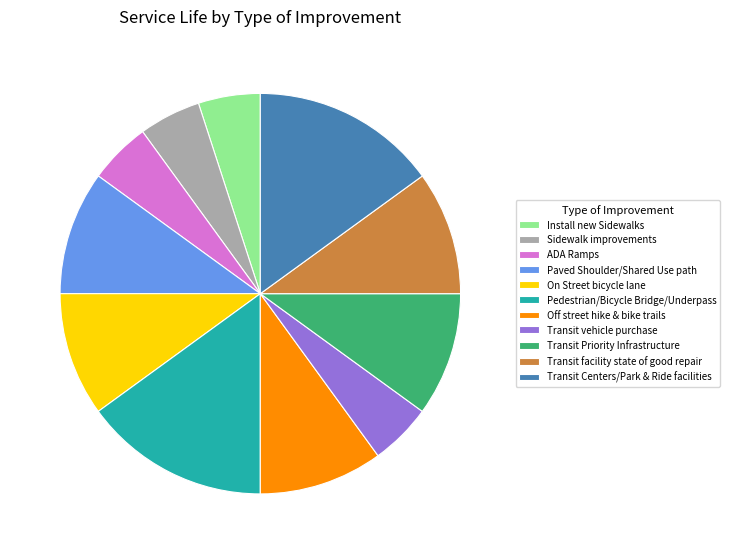

What is the ratio of the value at ADA Ramps to the value at On Street bicycle lane?

0.5